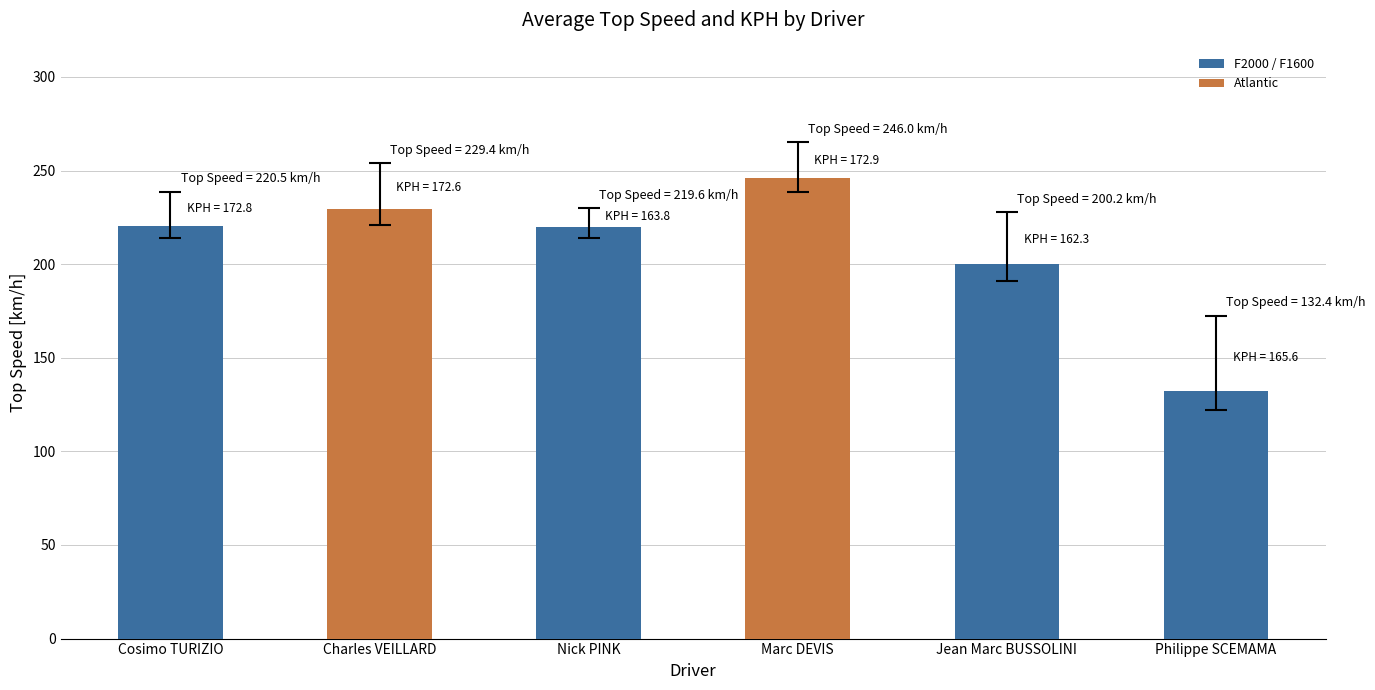

Are the bars horizontal?

No